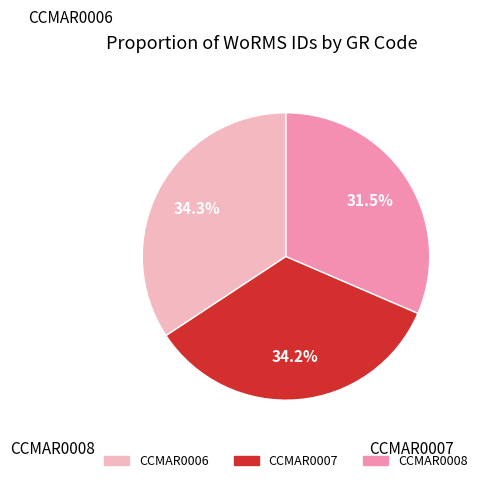

Is there any slice that represents more than half of the pie?

No